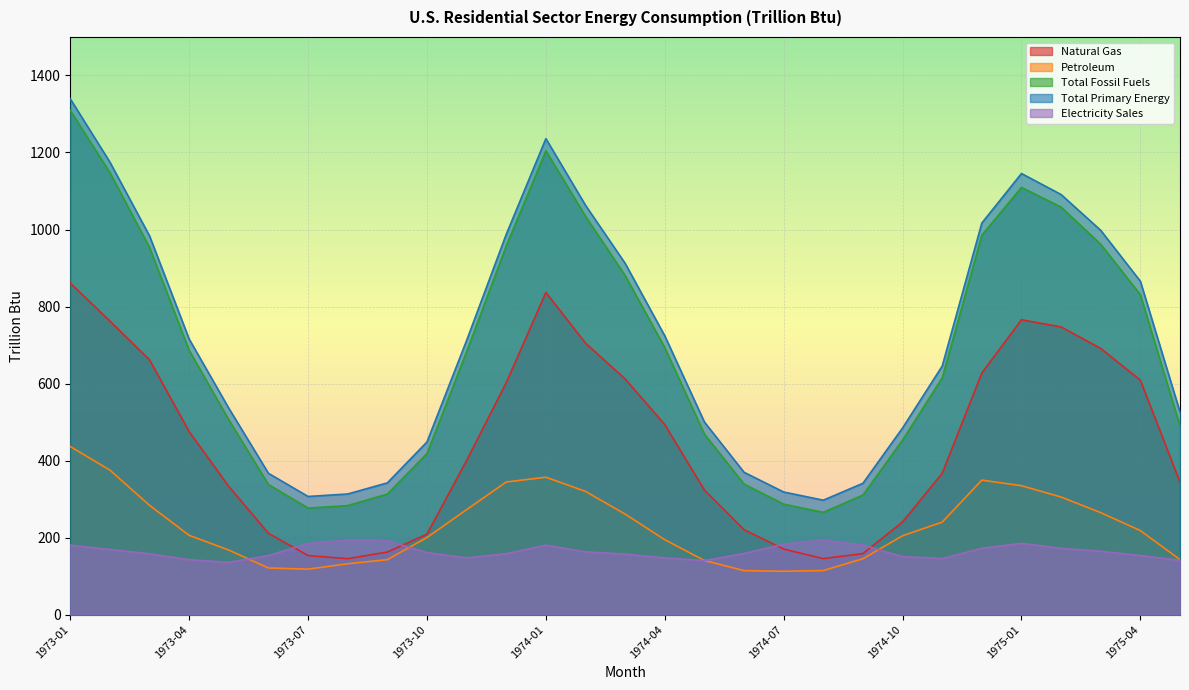

The value of Total Fossil Fuels at 1973-09 is 532.4. True or false?

False